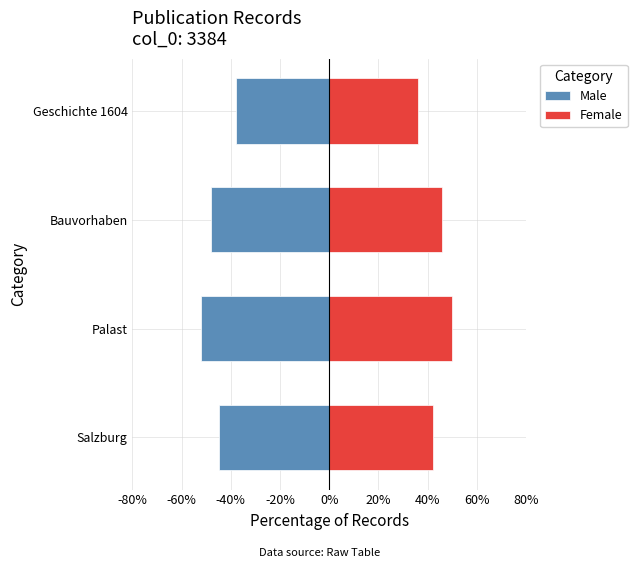

How many distinct data groups are displayed?

2